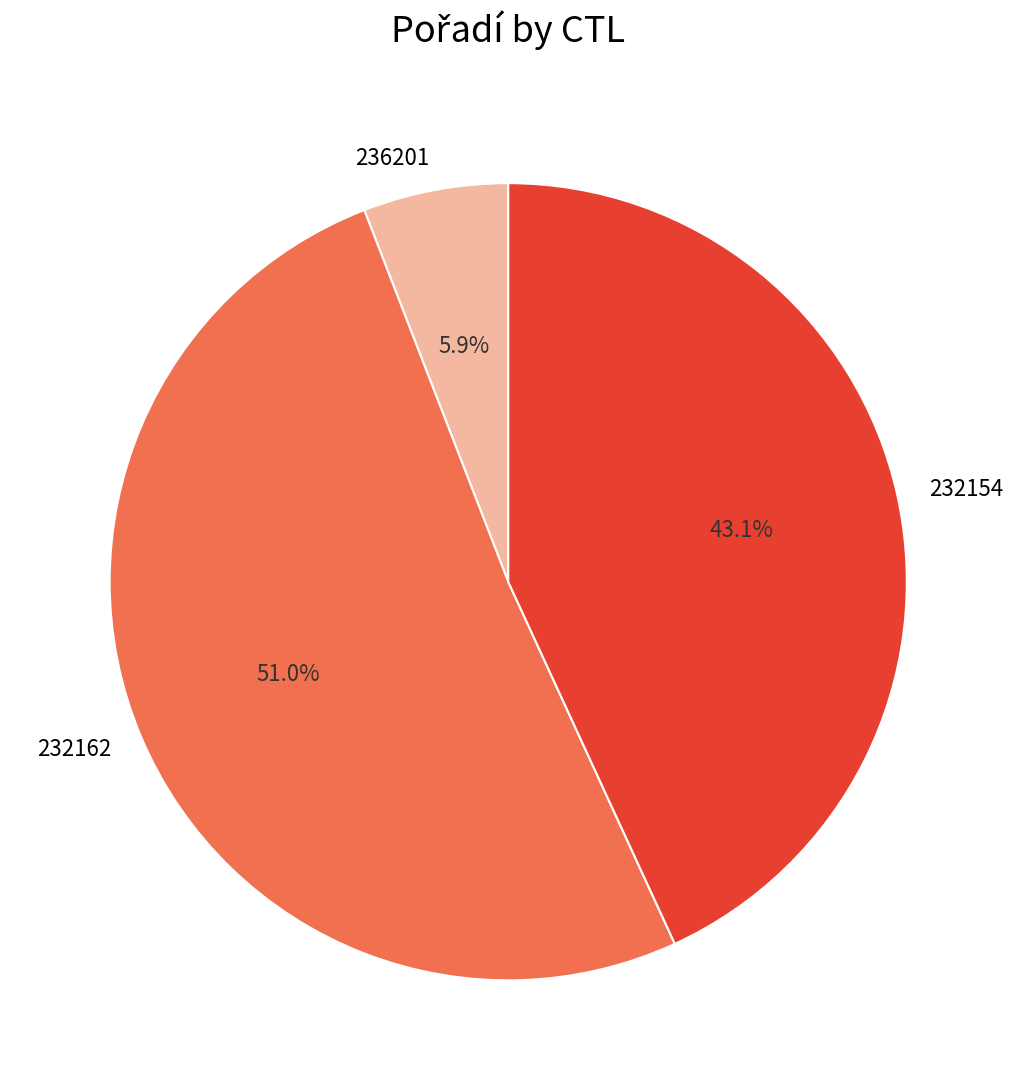

Which category accounts for the majority?

232162